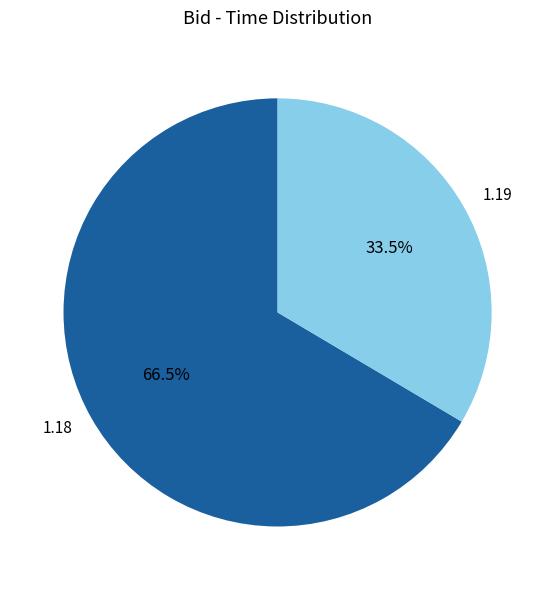

Do 1.18 and 1.19 together represent more than half of the pie?

Yes